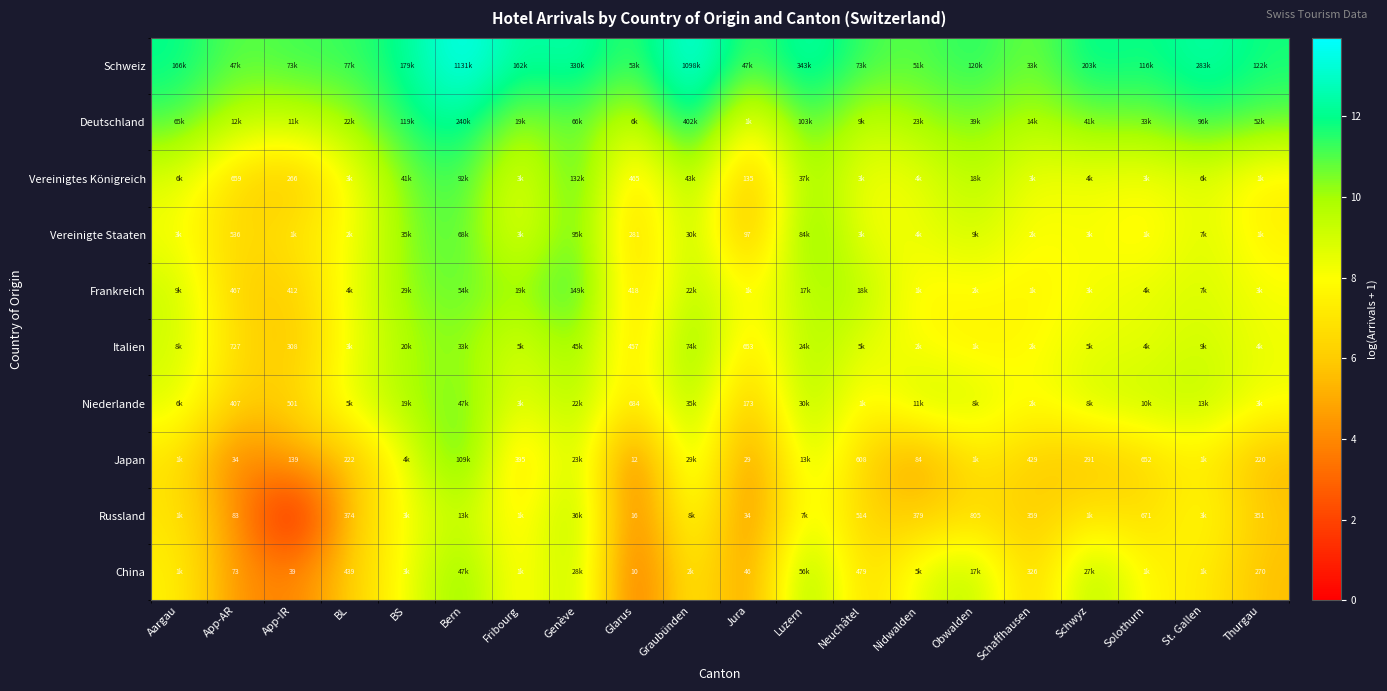

True or false: Japan has a value of 0.7 at Glarus.

False